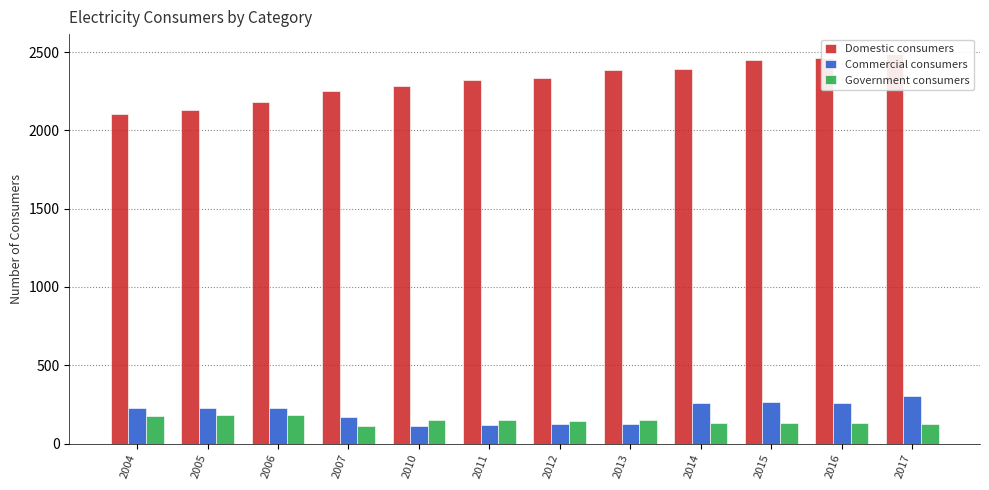

What is the maximum value for Commercial consumers?

304